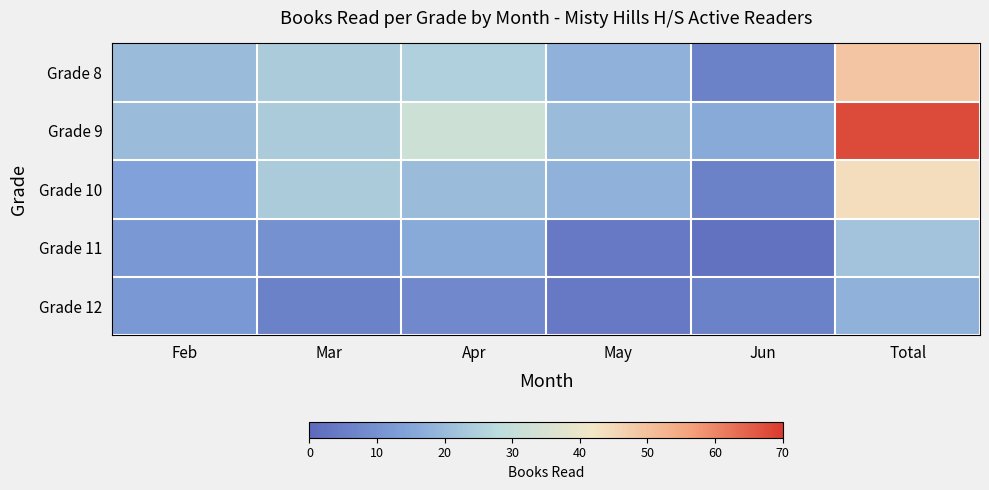

Reading left to right, transcribe all the data shown in this chart.

Grade 8: Feb=20	Mar=24	Apr=25	May=18	Jun=6	Total=49
Grade 9: Feb=20	Mar=24	Apr=32	May=20	Jun=16	Total=68
Grade 10: Feb=14	Mar=24	Apr=20	May=18	Jun=6	Total=44
Grade 11: Feb=12	Mar=10	Apr=16	May=4	Jun=2	Total=22
Grade 12: Feb=12	Mar=6	Apr=8	May=4	Jun=6	Total=18